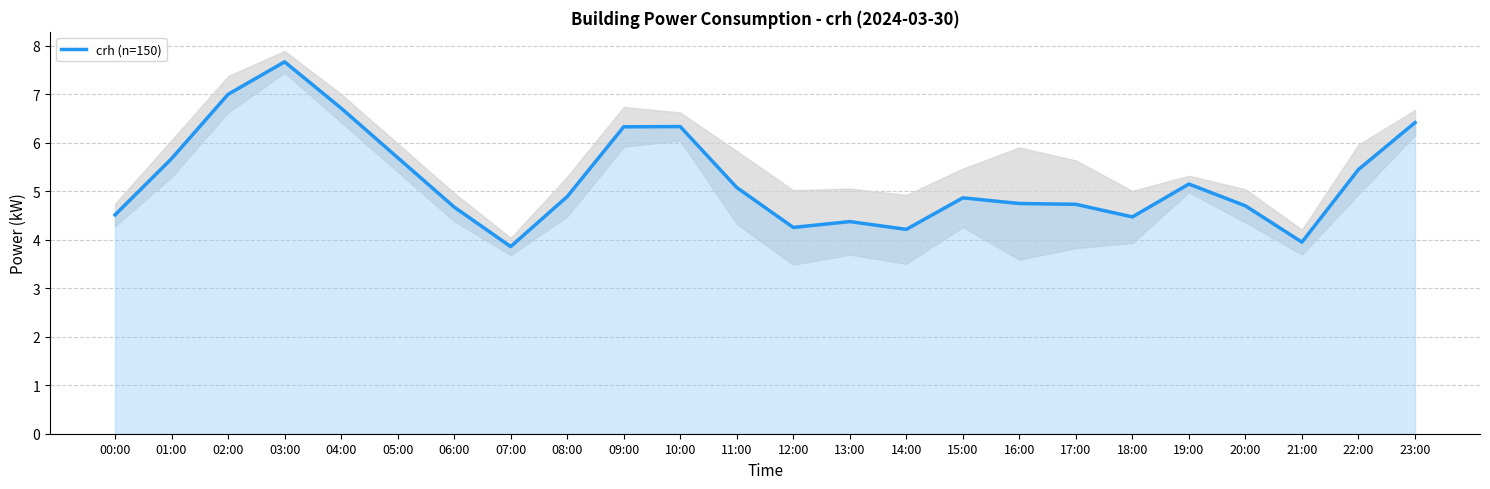

Rank the categories by value from highest to lowest.

03:00, 02:00, 04:00, 23:00, 10:00, 09:00, 05:00, 01:00, 22:00, 19:00, 11:00, 08:00, 15:00, 16:00, 17:00, 20:00, 06:00, 00:00, 18:00, 13:00, 12:00, 14:00, 21:00, 07:00